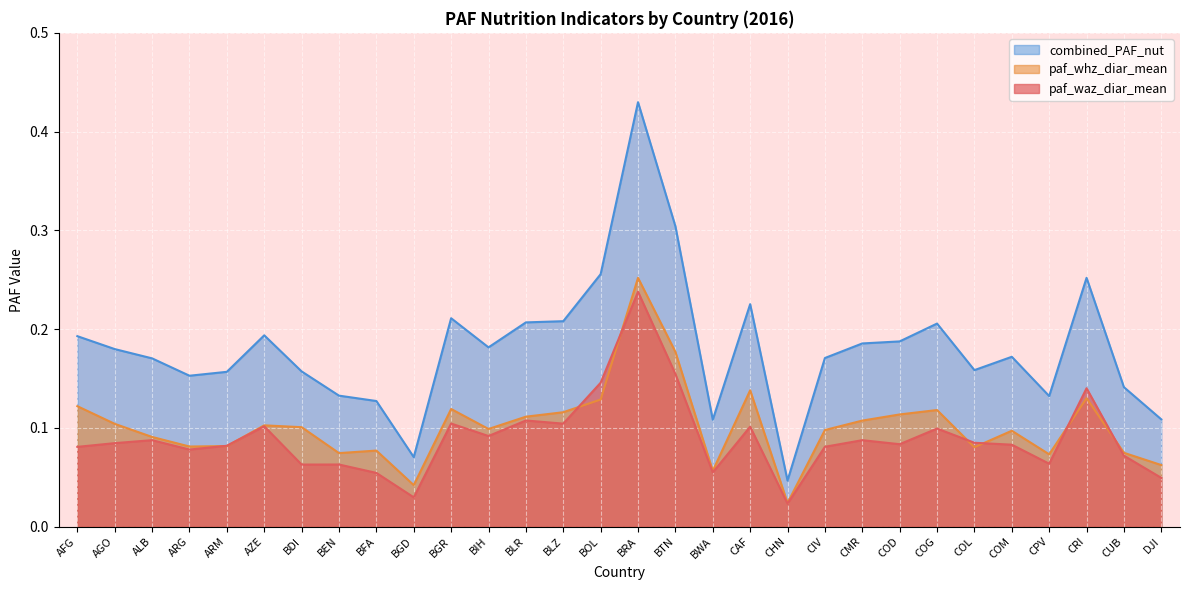

Rank the categories by combined_PAF_nut value from highest to lowest.

BRA, BTN, BOL, CRI, CAF, BGR, BLZ, BLR, COG, AZE, AFG, COD, CMR, BIH, AGO, COM, CIV, ALB, COL, BDI, ARM, ARG, CUB, BEN, CPV, BFA, DJI, BWA, BGD, CHN